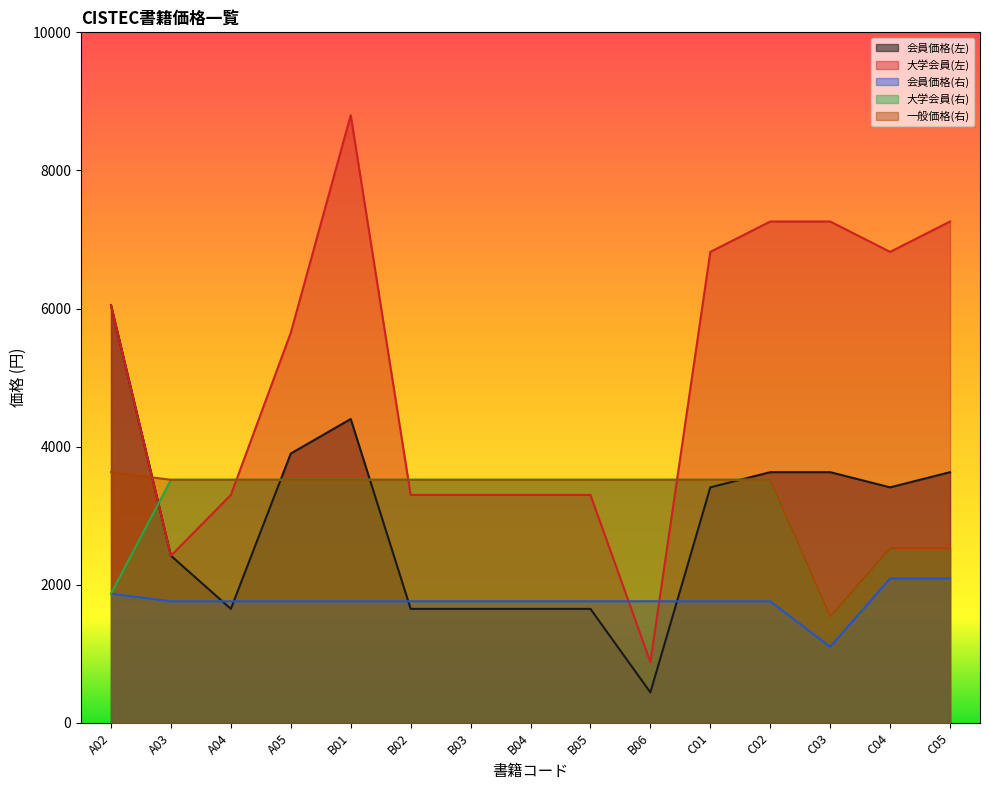

Rank the series by their maximum value, from highest to lowest.

大学会員(左), 会員価格(左), 一般価格(右), 大学会員(右), 会員価格(右)